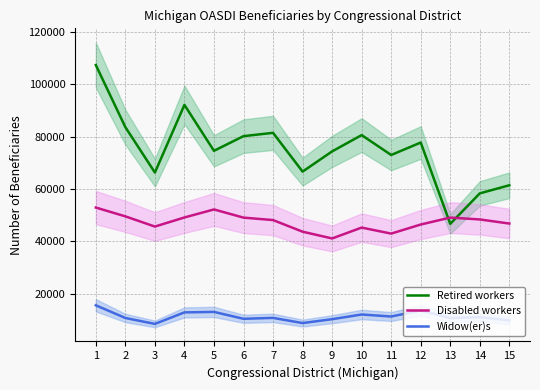

What is the maximum value shown in the chart?

107374